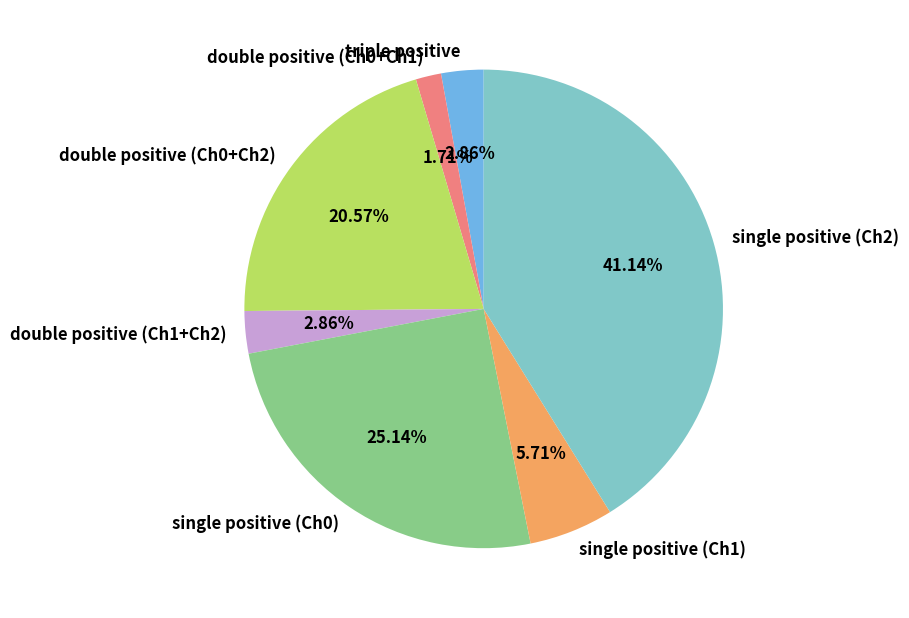

To the nearest percent, what is the difference between the largest and smallest slice percentages?

39%